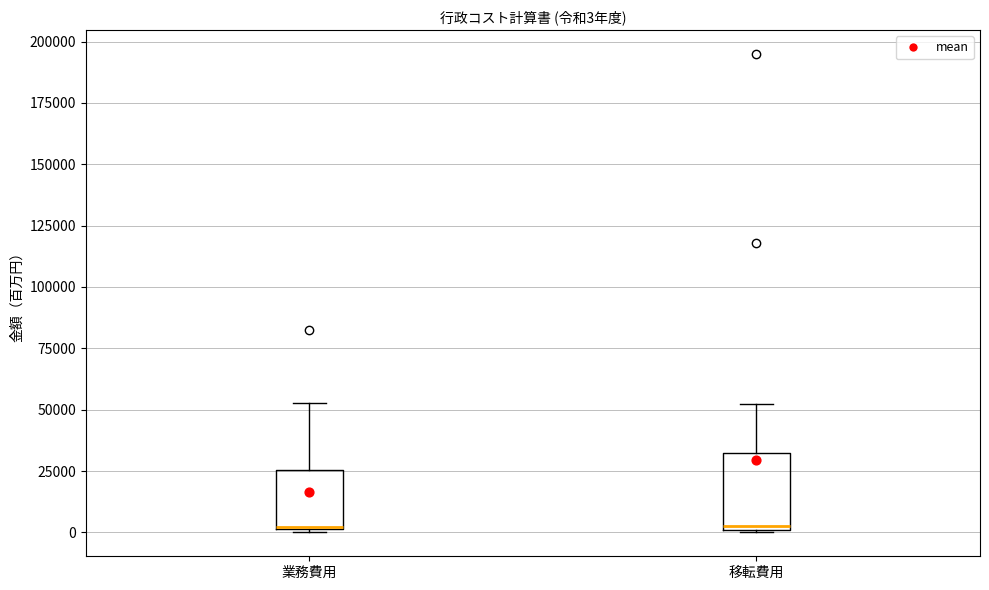

Which box is the tallest, from its lower edge to its upper edge?

移転費用